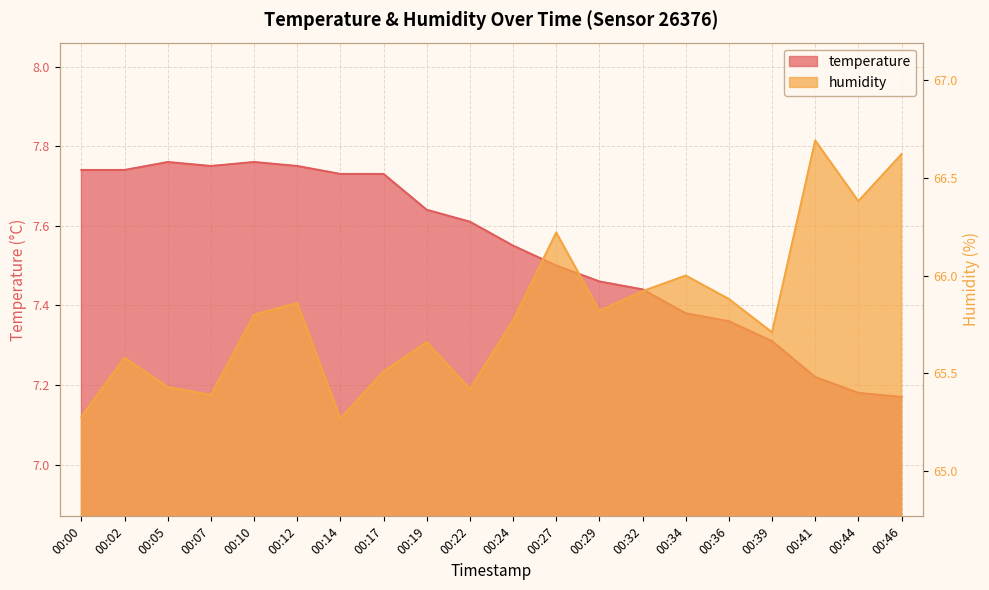

What is the lowest value of the temperature series?

7.2